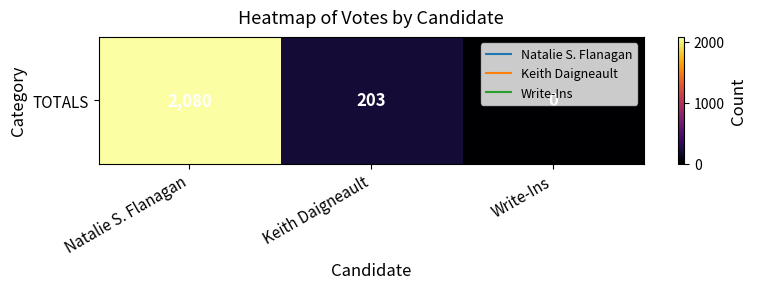

True or false: the data shows -820 at Write-Ins.

False